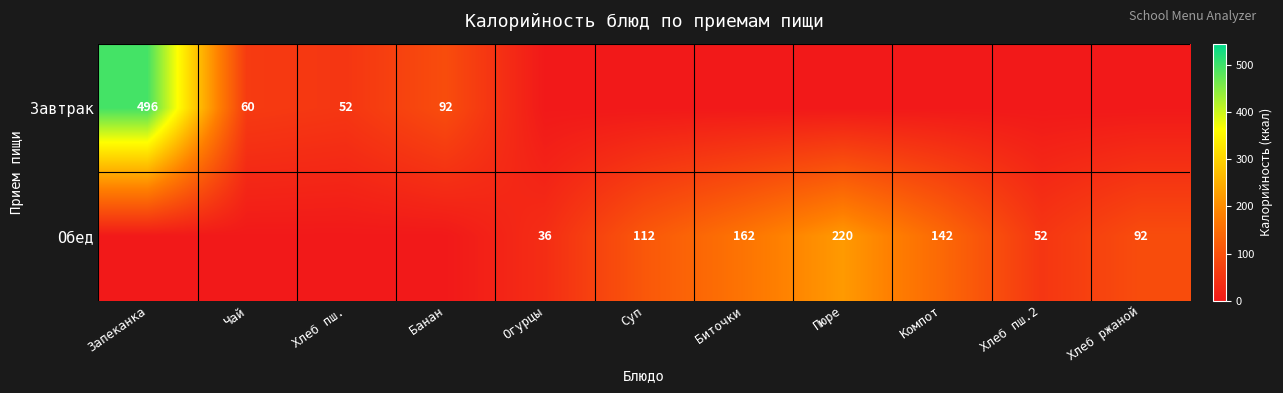

Is the value of Завтрак at Хлеб пш. greater than the value of Обед at Хлеб ржаной?

No